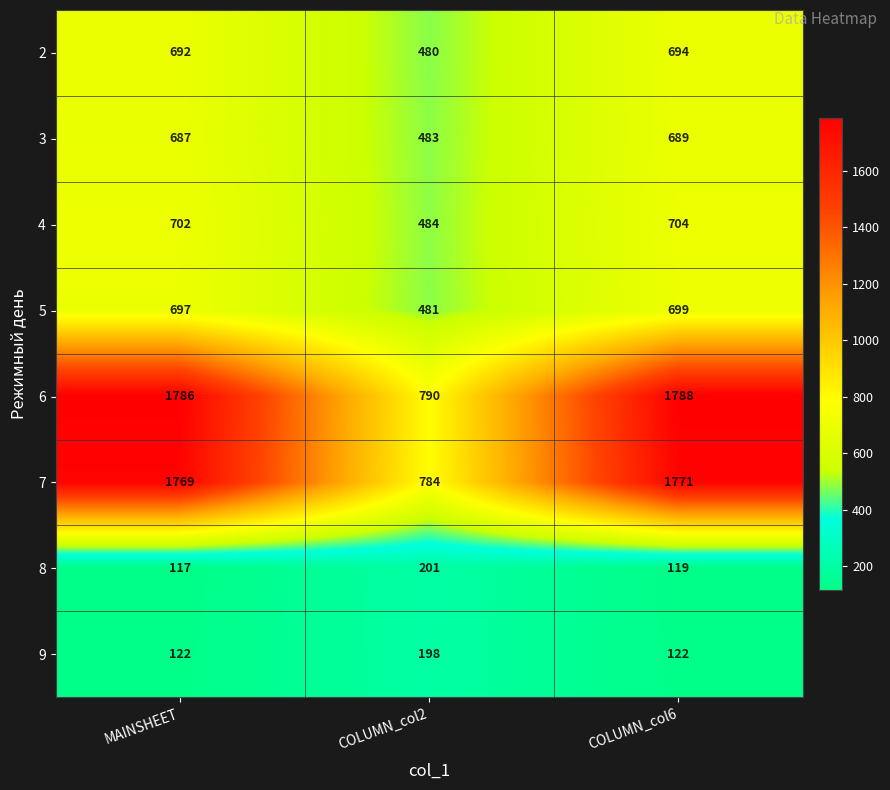

What is the highest value of the 9 series?

198